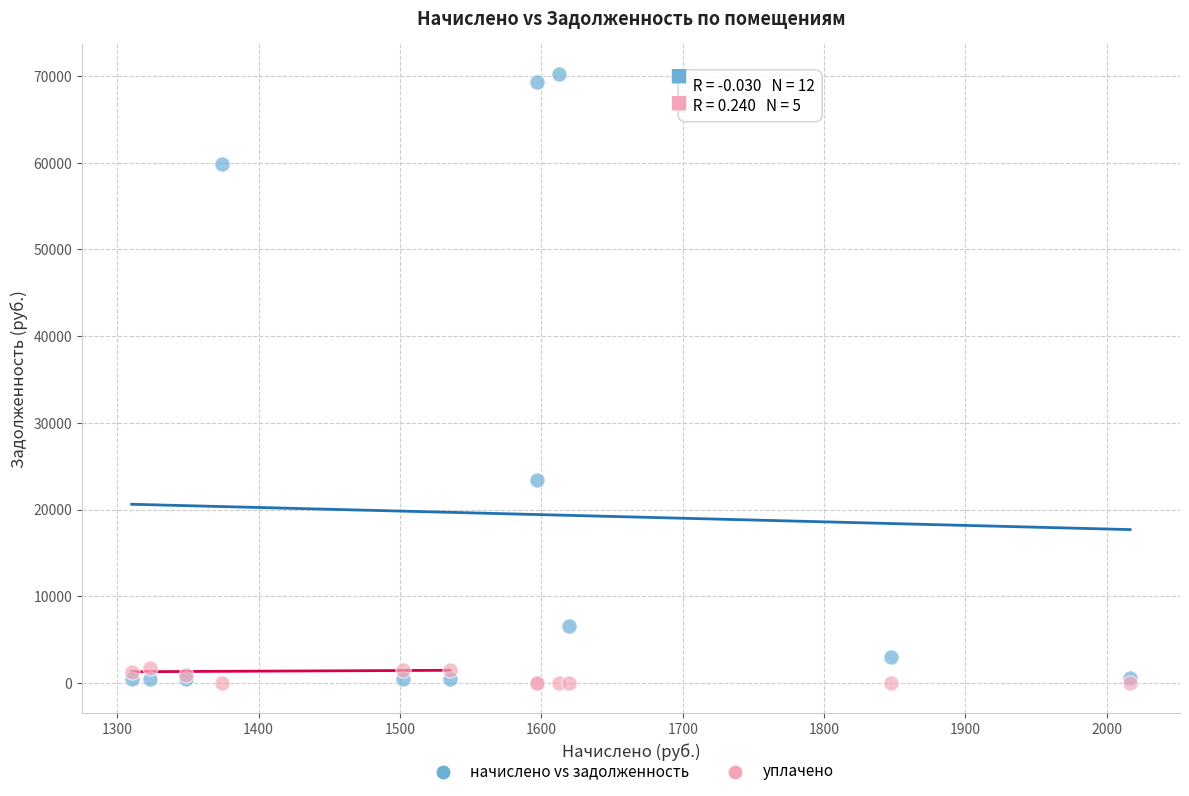

Which series reaches the maximum Y coordinate?

начислено vs задолженность